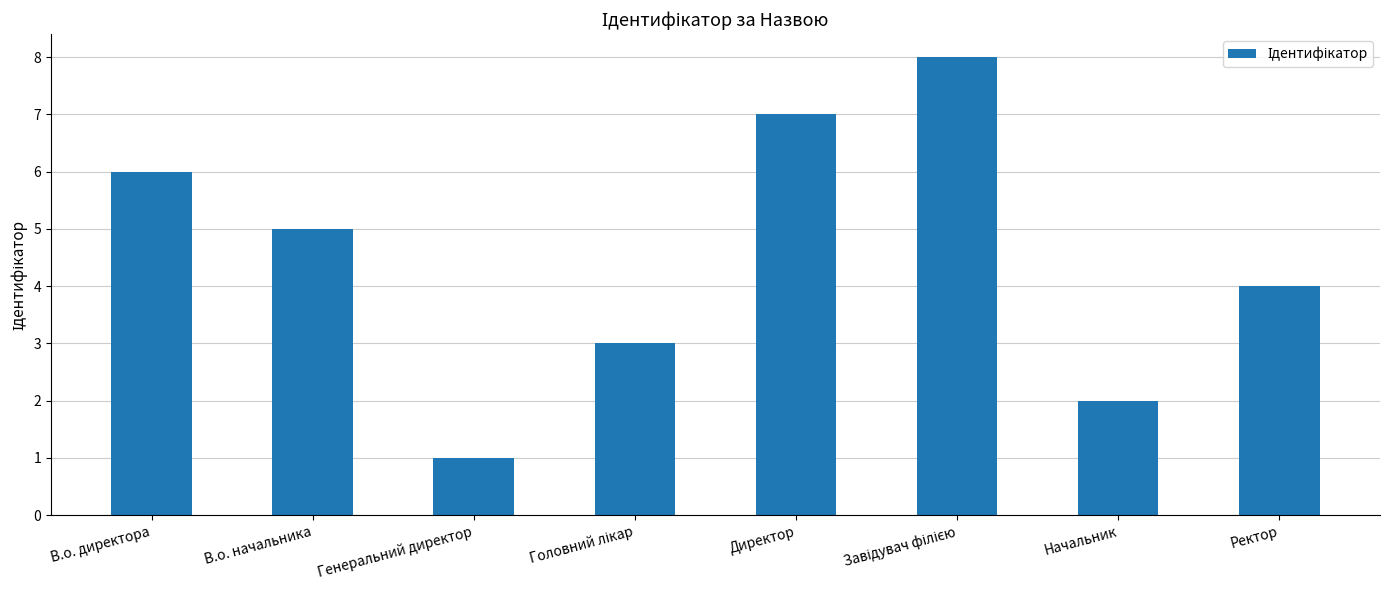

How many values are between 3 and 7?

5